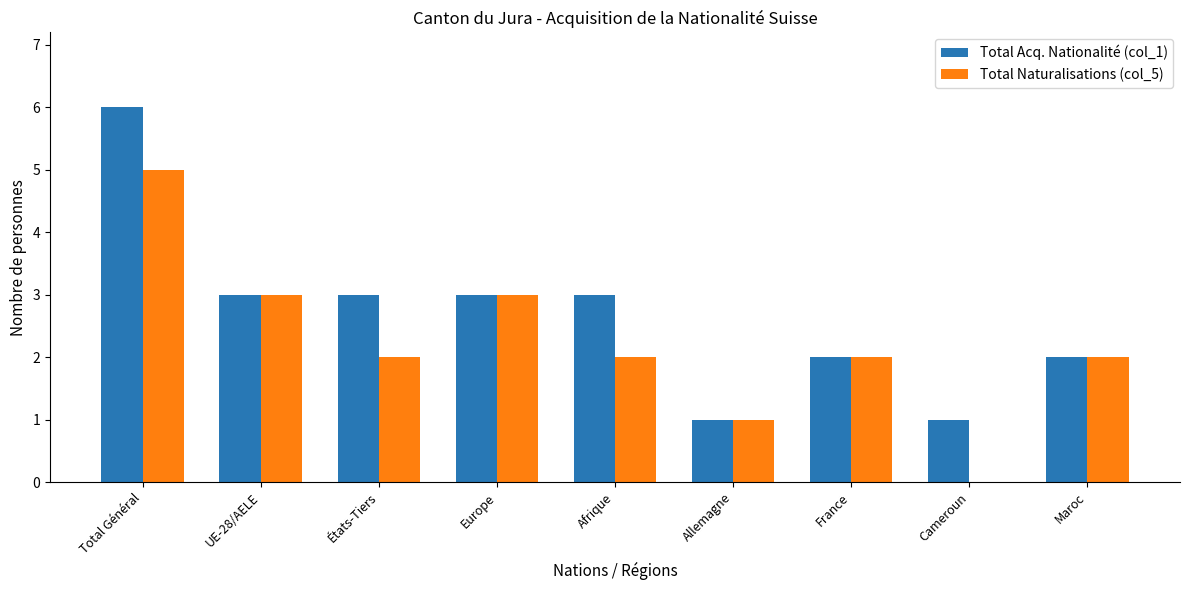

What is the sum of all Total Naturalisations (col_5) values?

20